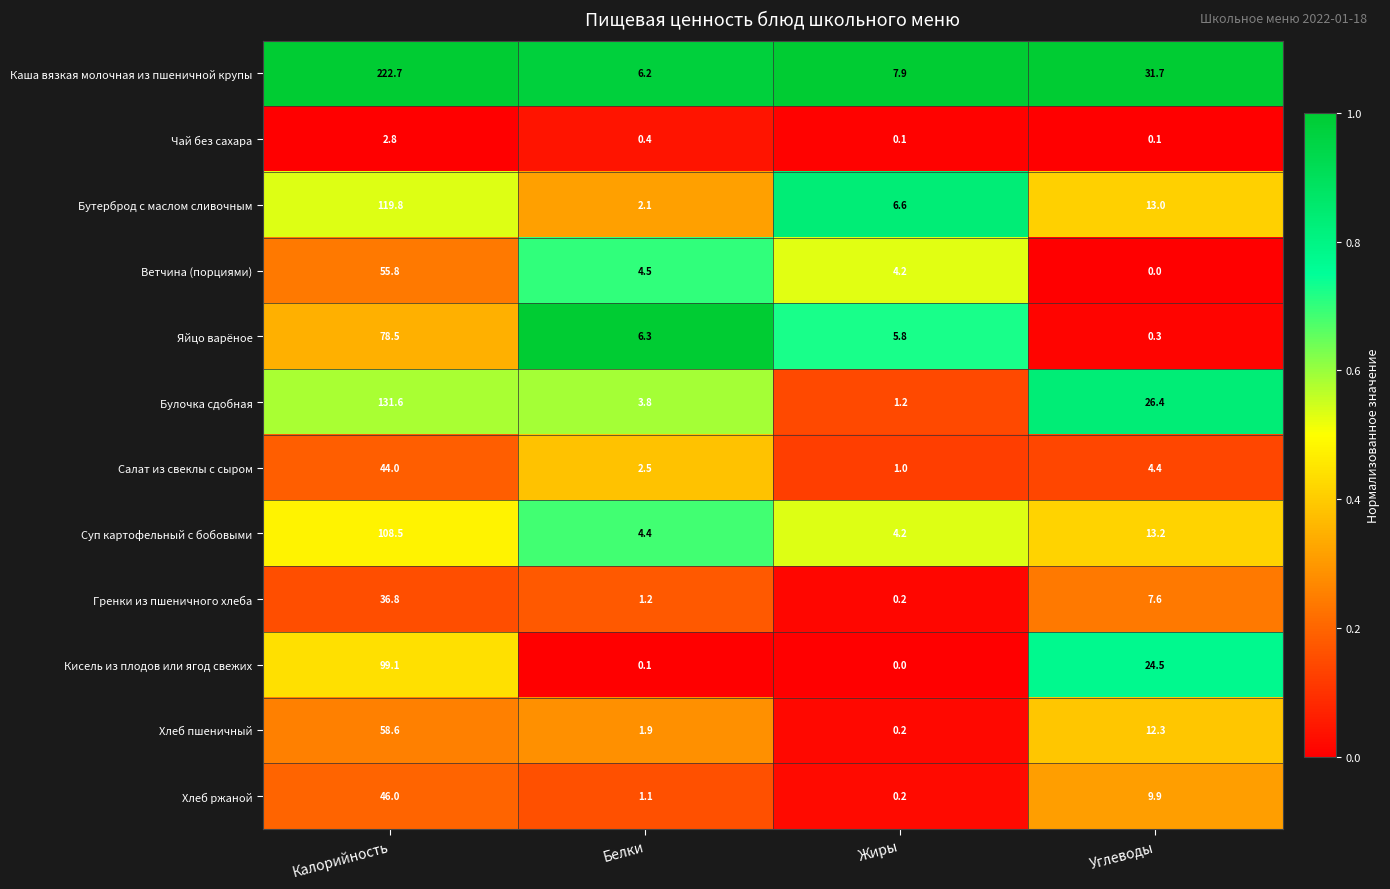

What is the average value of the Хлеб ржаной series?

14.3